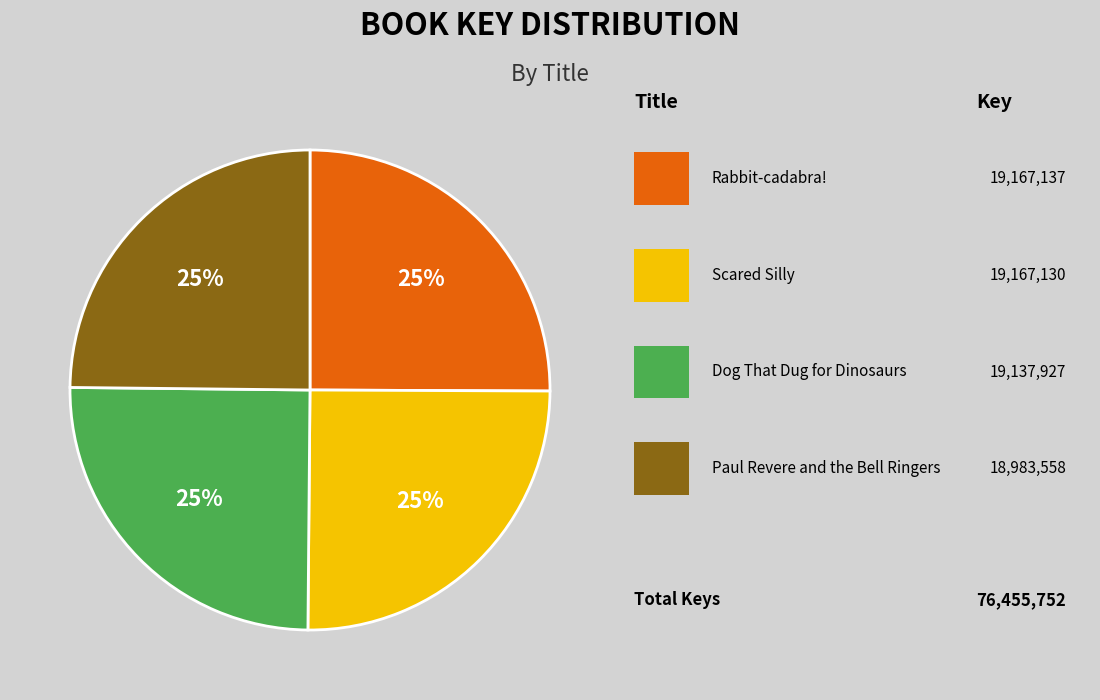

To the nearest percent, what is the average slice percentage?

25%